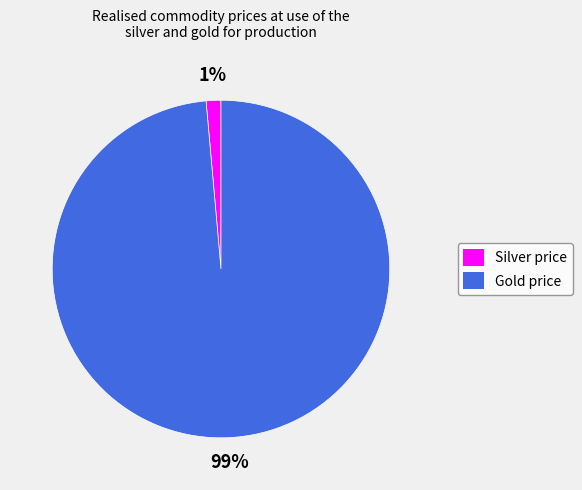

Which category has the biggest portion of the pie?

Gold price